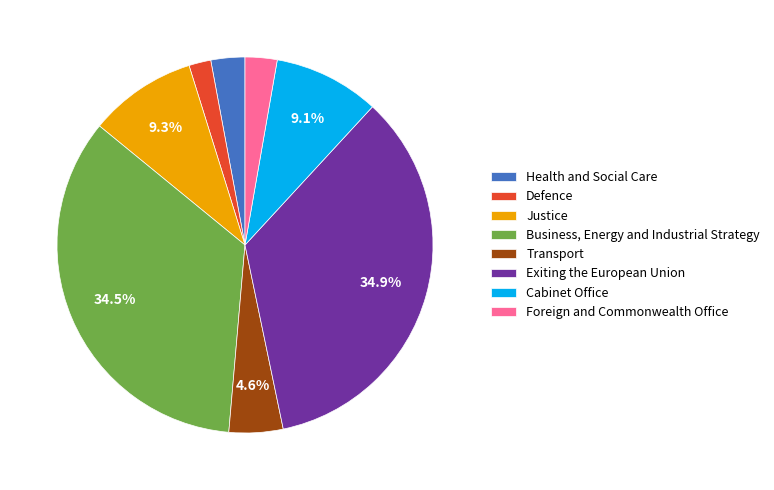

How much of the chart is everything except Transport?

95.4%